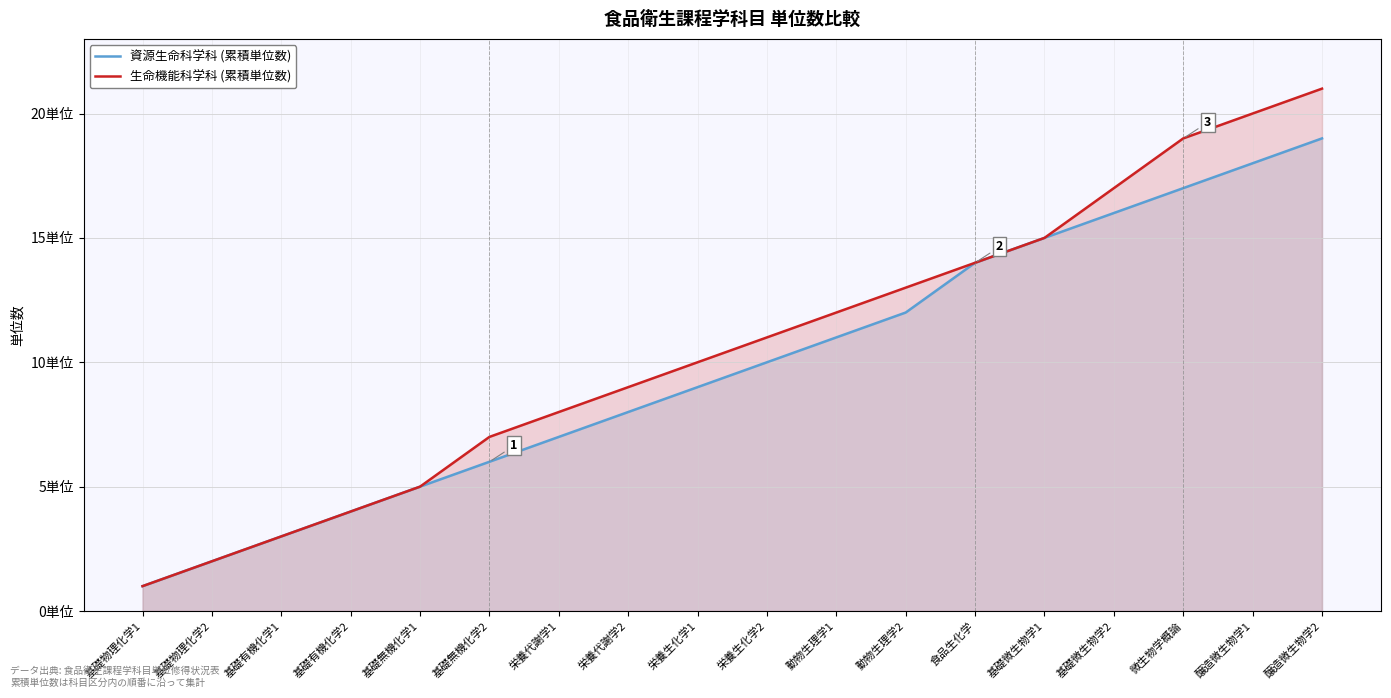

What is the value of the 資源生命科学科 (累積単位数) point at the 4th from the left?

4